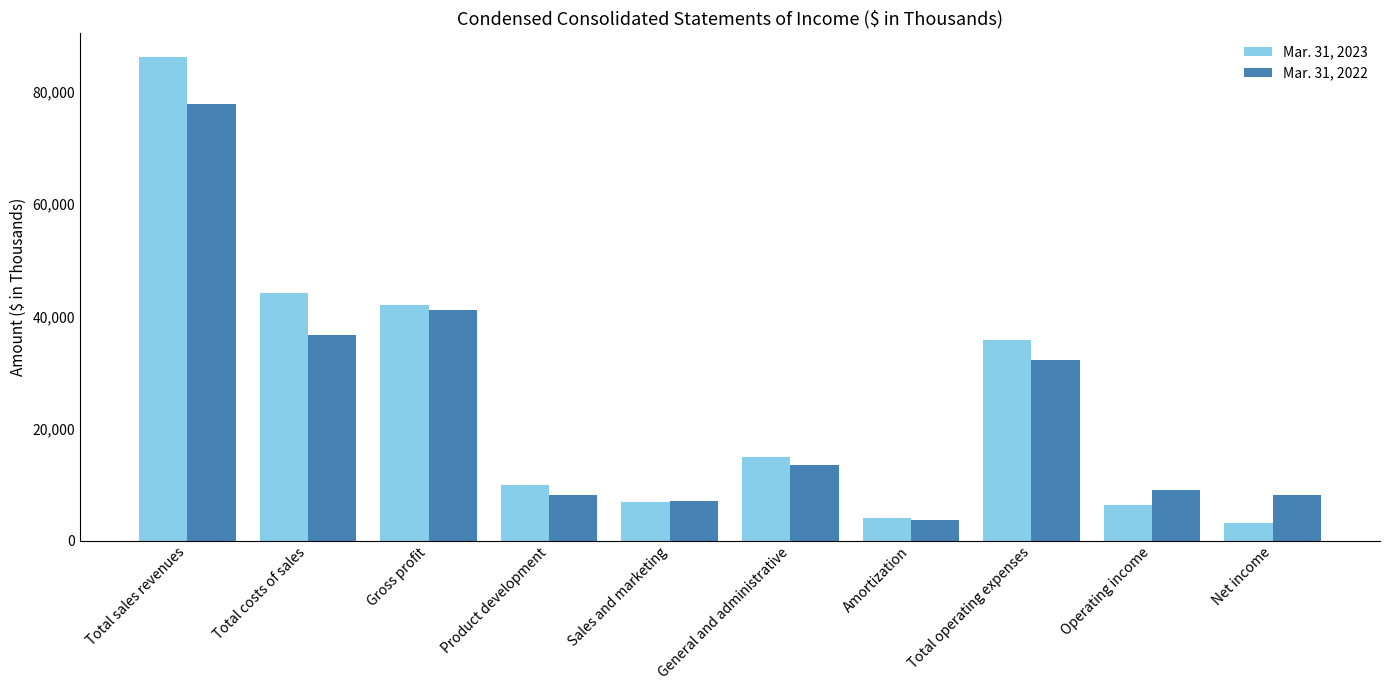

What is the highest value of the Mar. 31, 2023 series?

86233